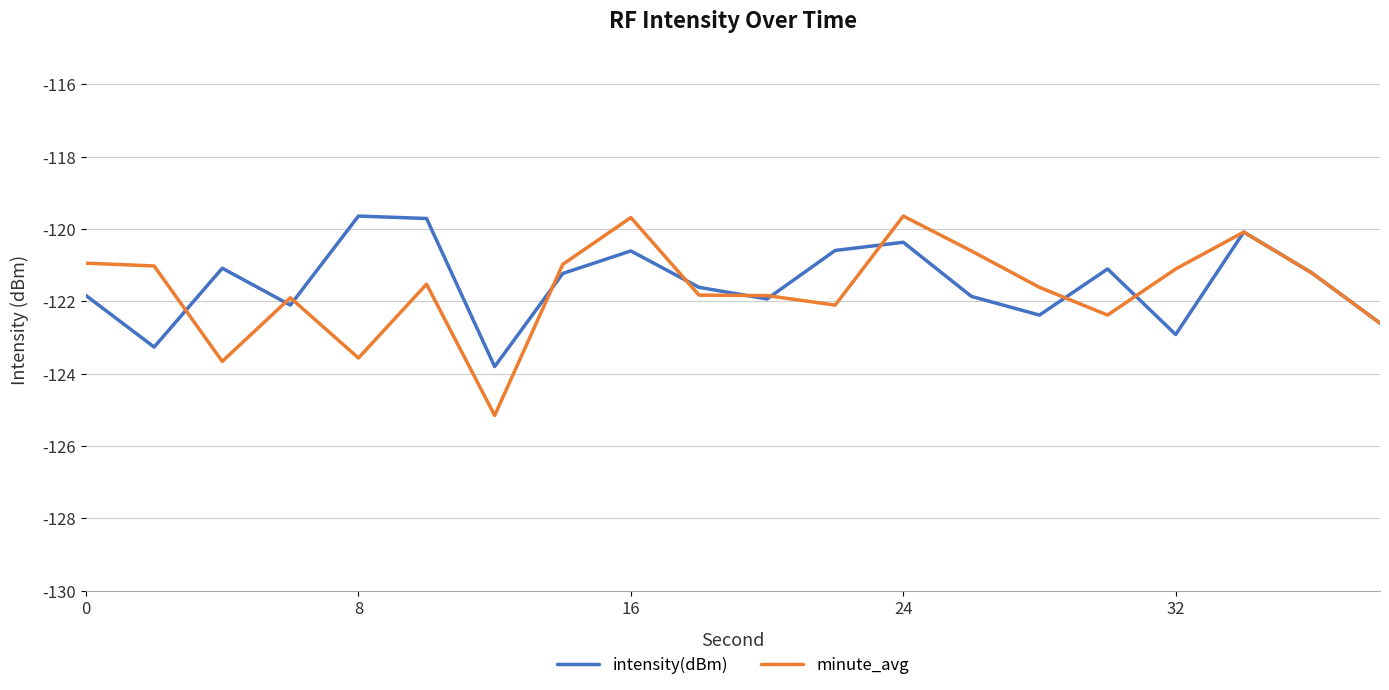

What is the difference between the second highest and second lowest values in the intensity(dBm) series?

3.6